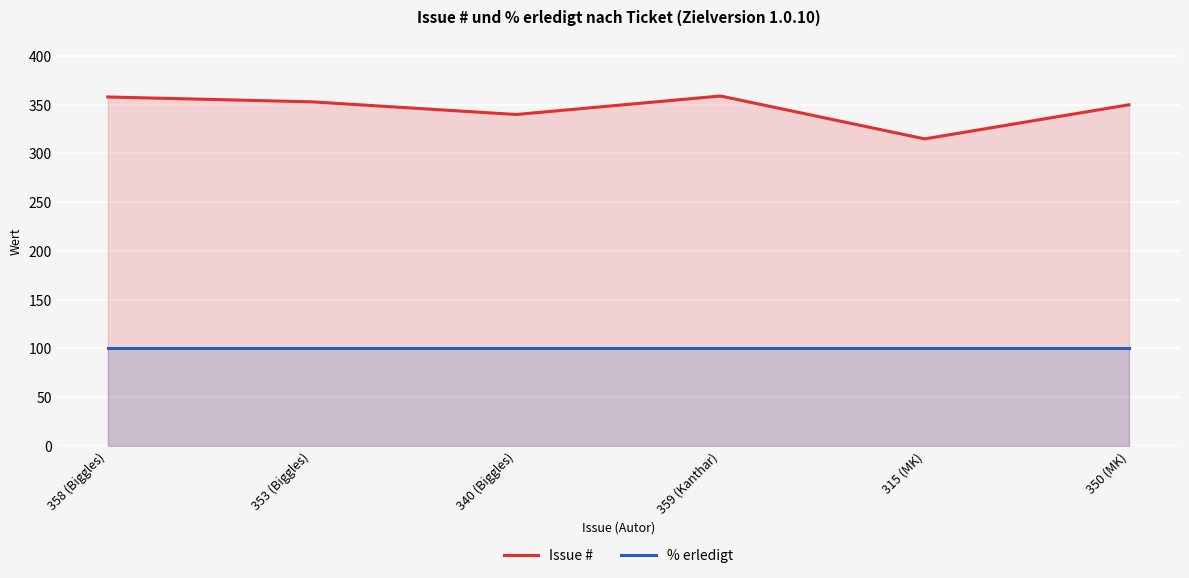

True or false: % erledigt has more than 0 interior local peaks.

False